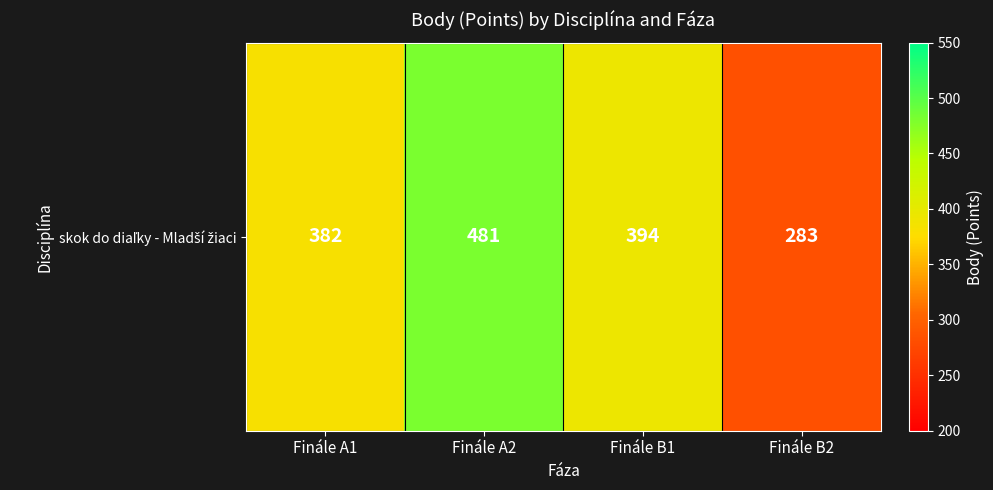

Read the value at Finále A1, to the nearest 10.

380